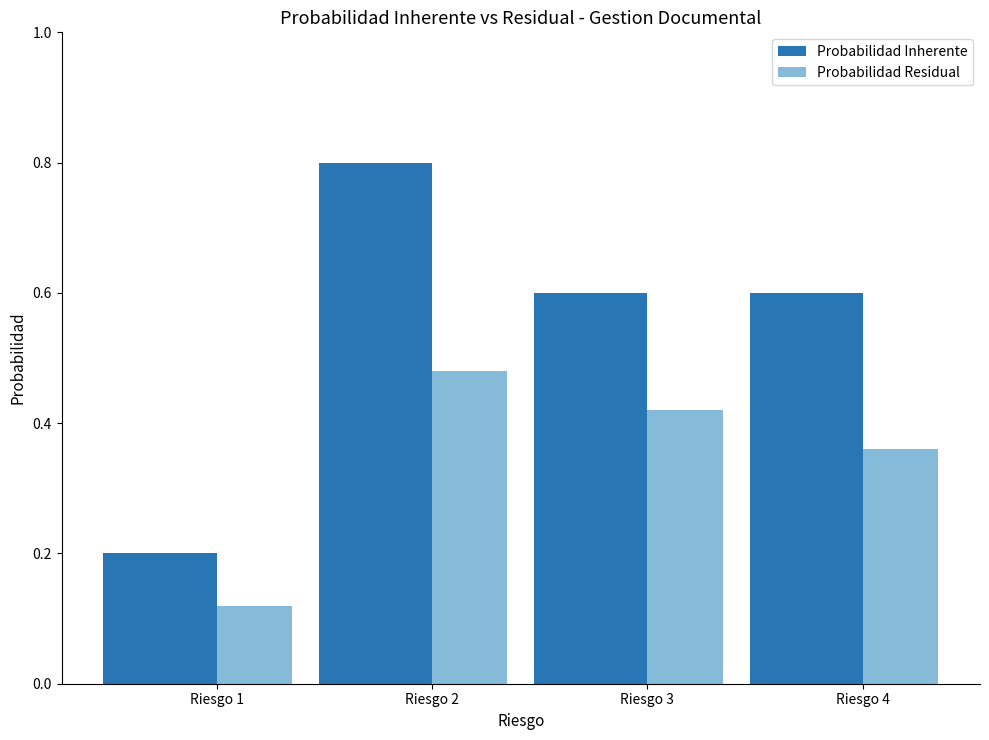

At Riesgo 2, list the series in order from largest to smallest.

Probabilidad Inherente, Probabilidad Residual